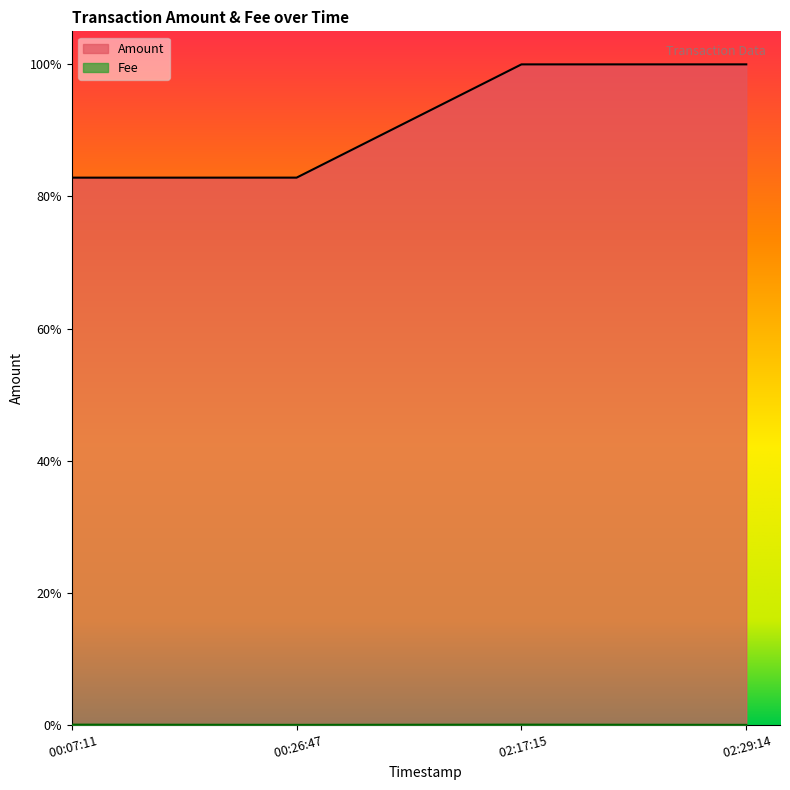

Does the chart display data point markers on the line(s)?

No